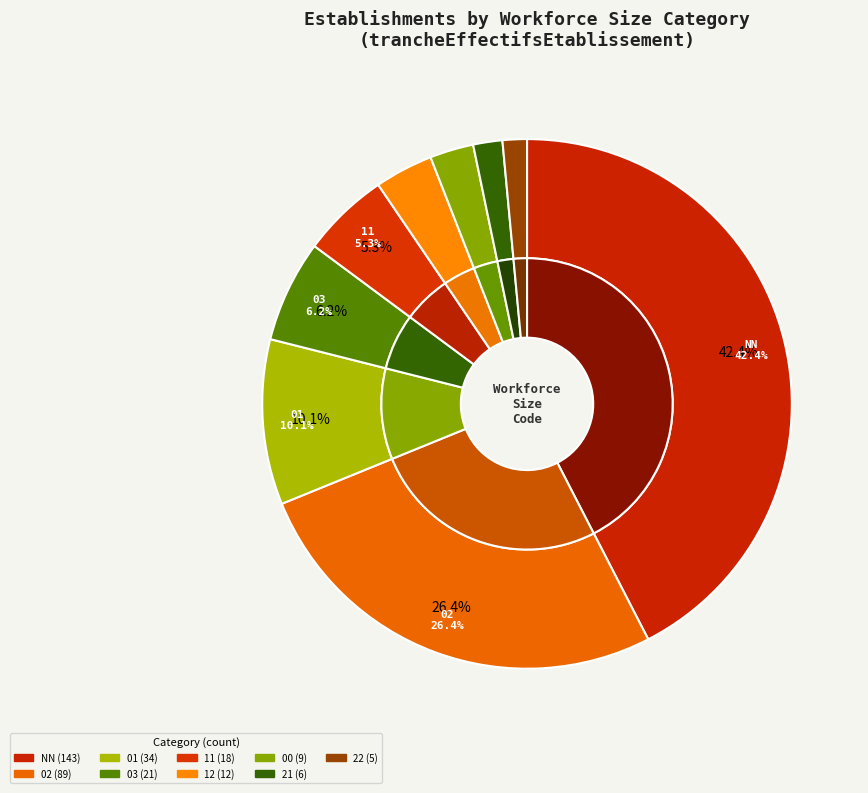

To the nearest percent, what is the combined percentage of 00 and 12?

6%